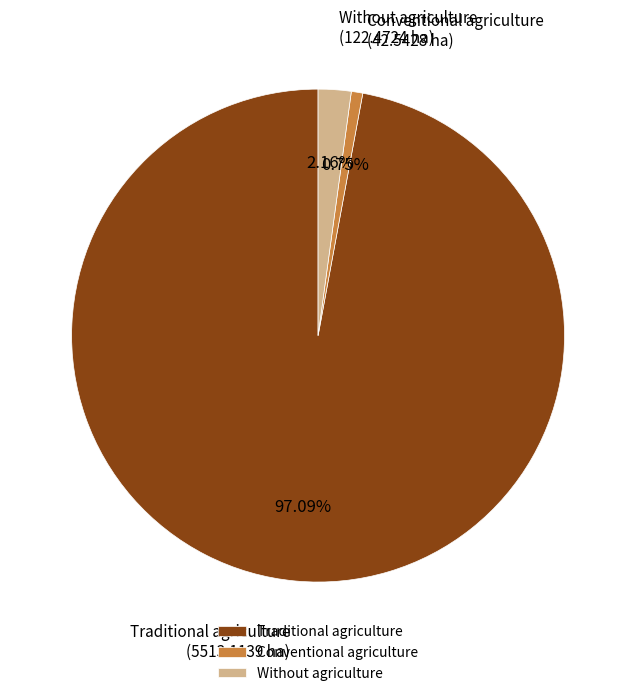

Which has a higher value, Conventional agriculture or Without agriculture?

Without agriculture